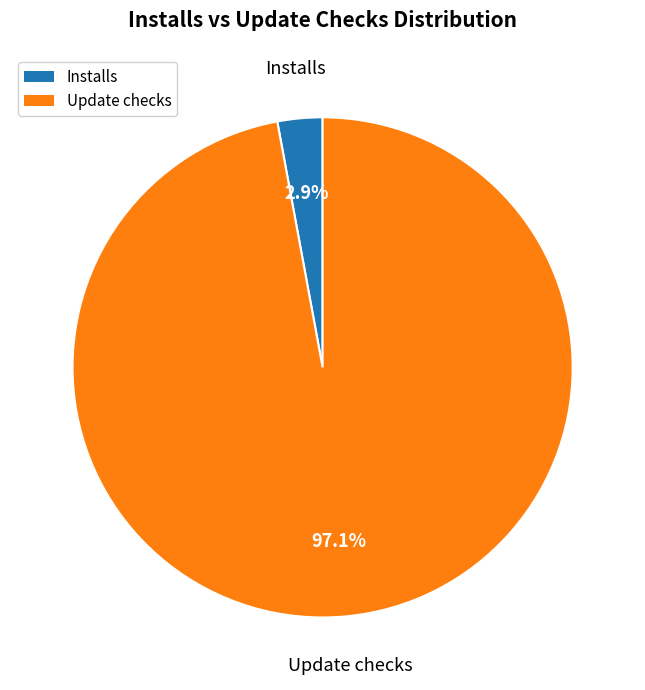

Is there any slice that represents more than half of the pie?

Yes